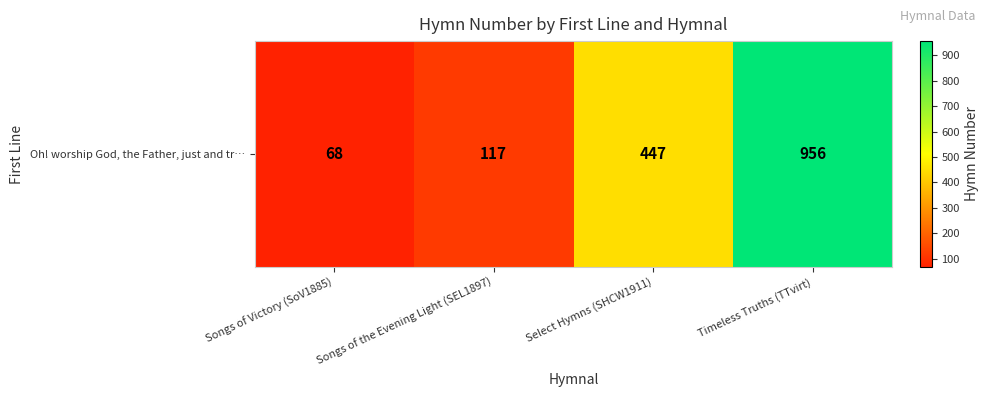

Reading left to right, what are all the values shown in this chart?

Songs of Victory (SoV1885)=68	Songs of the Evening Light (SEL1897)=117	Select Hymns (SHCW1911)=447	Timeless Truths (TTvirt)=956